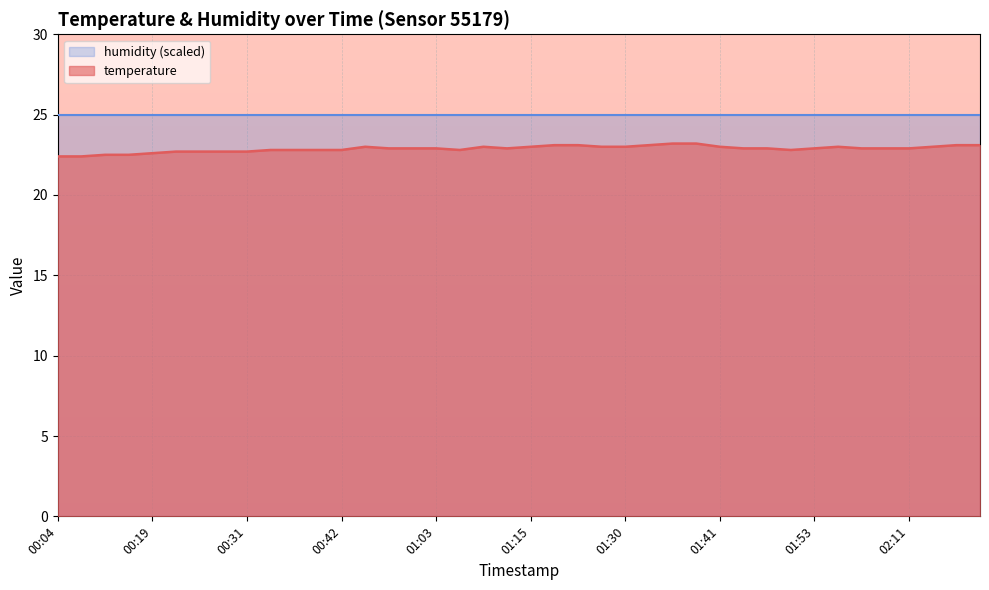

Which has a higher value, 02:17 or 01:25?

02:17